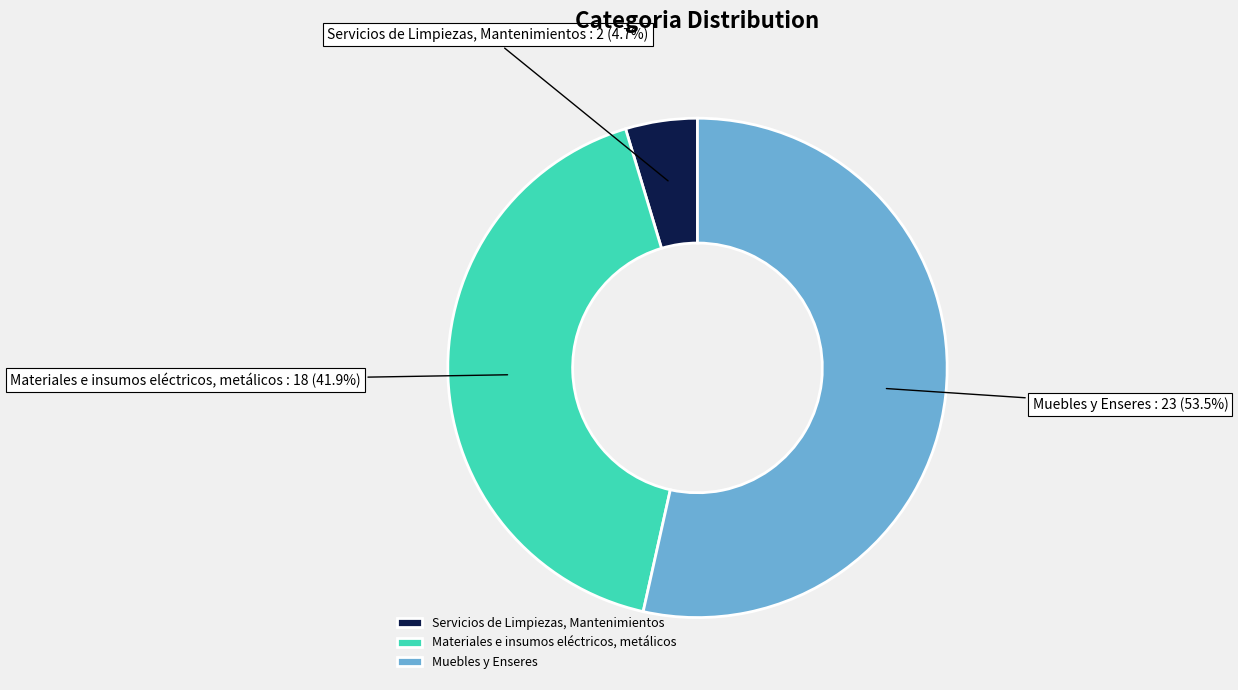

Which has a higher value, Muebles y Enseres or Materiales e insumos eléctricos, metálicos?

Muebles y Enseres